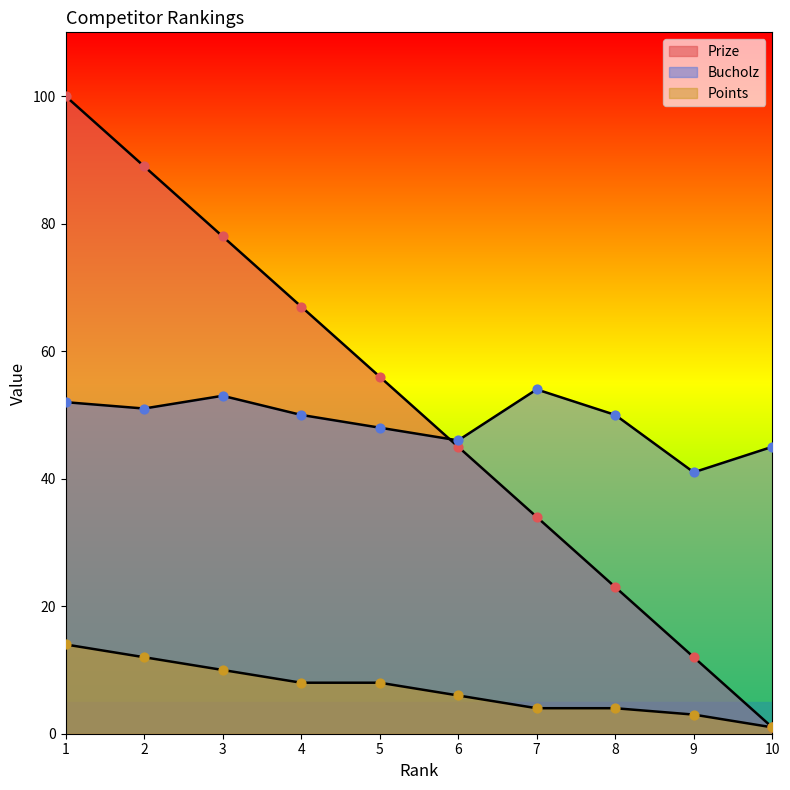

Which series reaches the maximum Y coordinate?

Prize